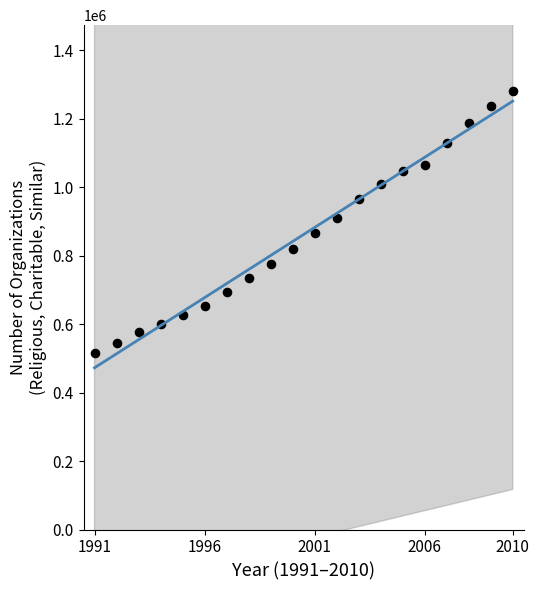

What is the range of Y values (max minus min)?

764185